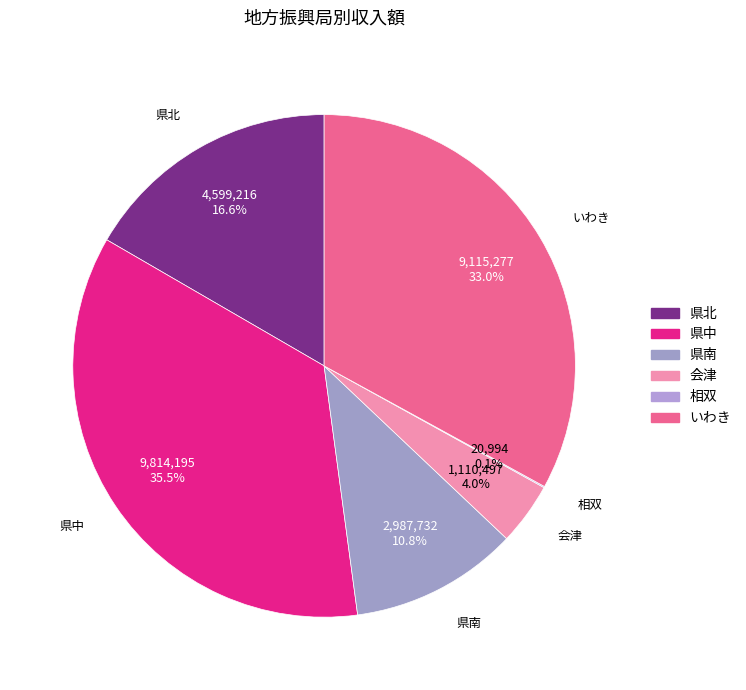

Which category has the biggest portion of the pie?

県中